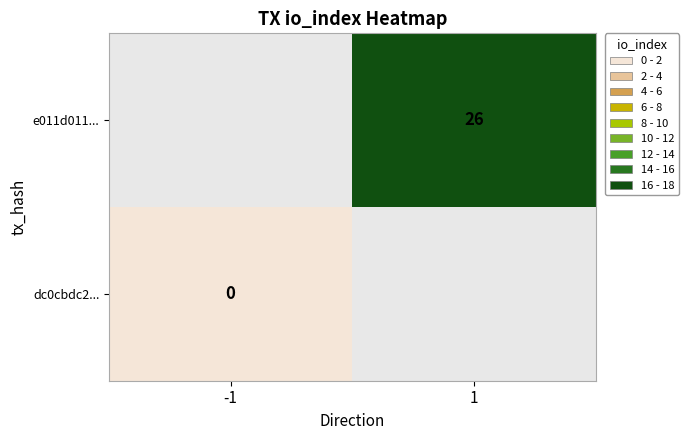

Is it true that e011d011... equals 26 at 1?

True